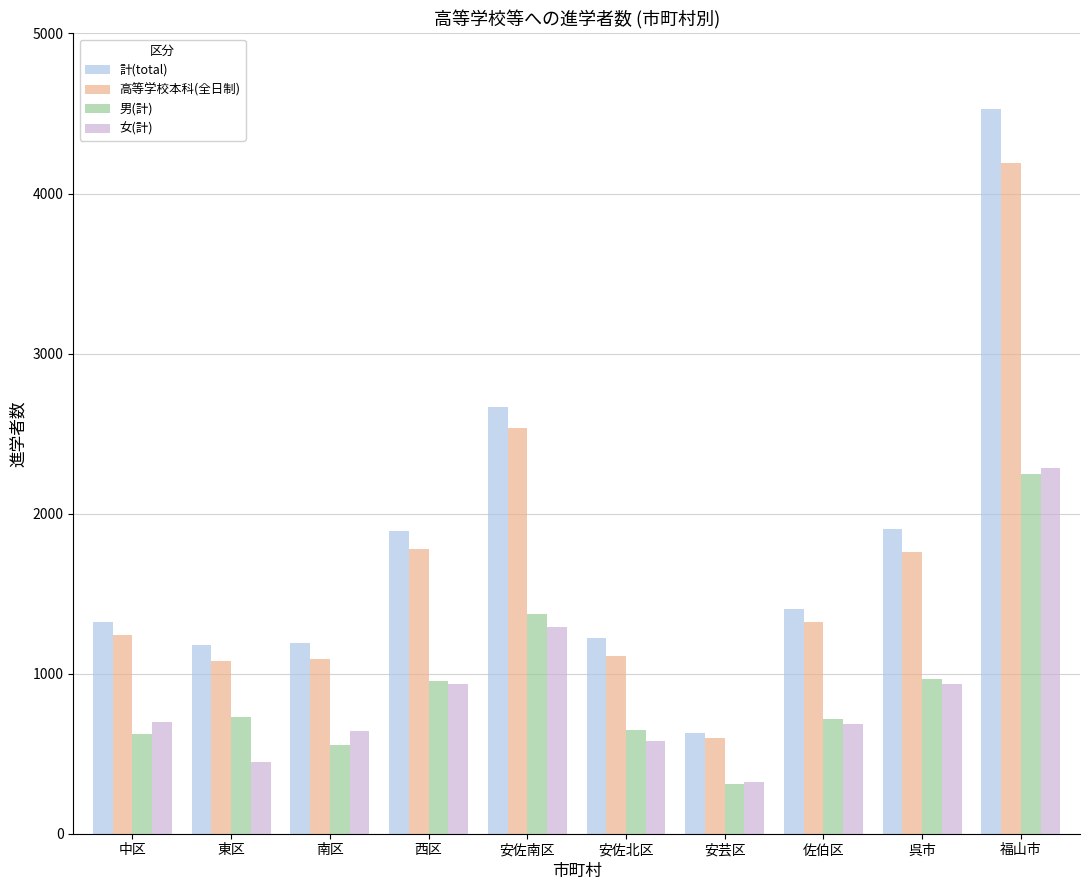

Which series changed the most between 中区 and 福山市?

計(total)